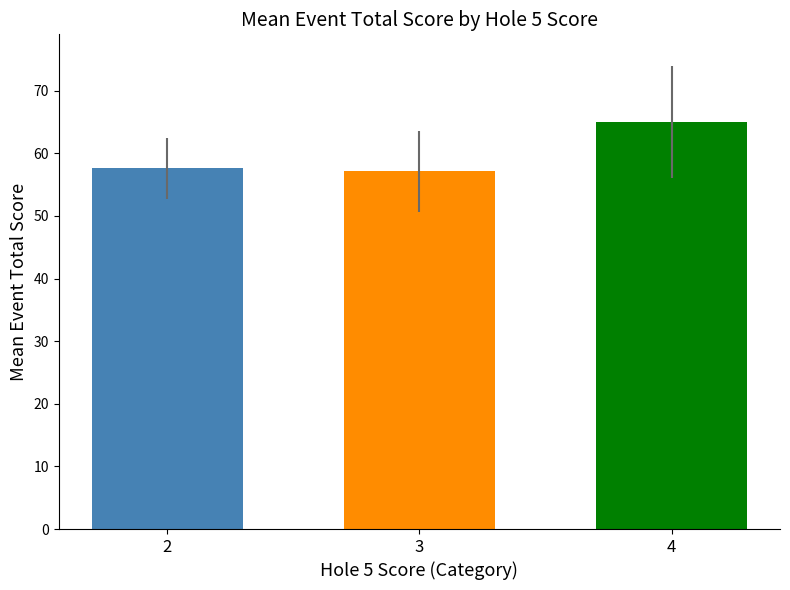

What is the value of the 1st bar from the left?

57.6